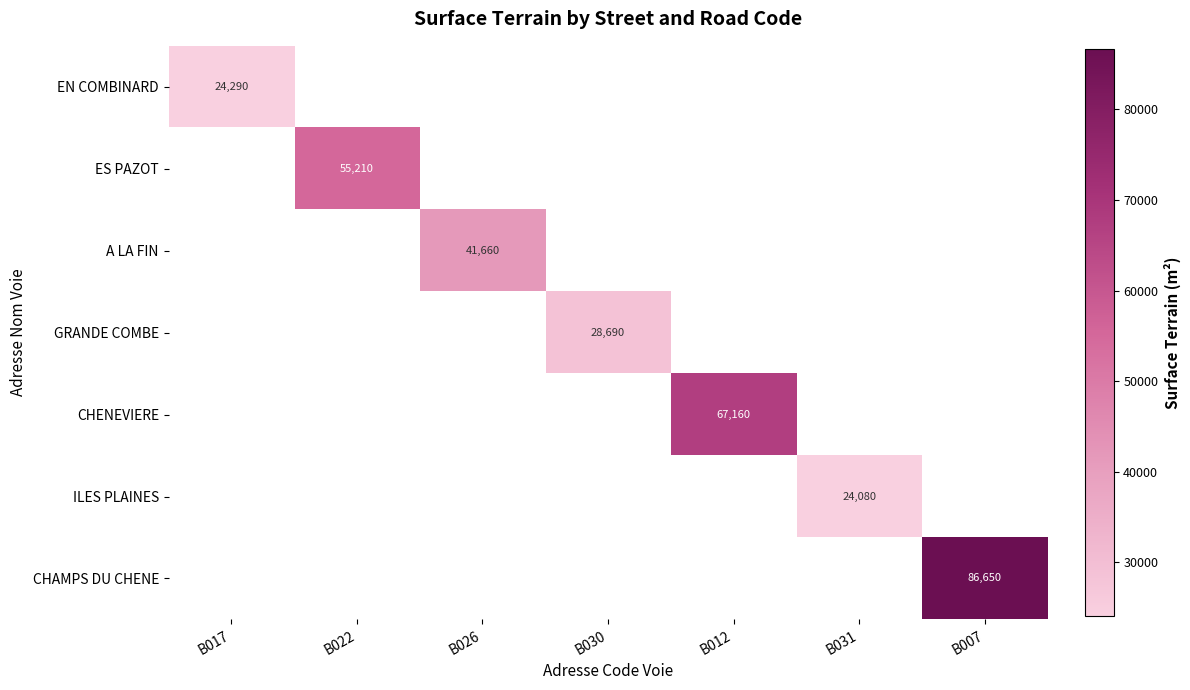

The value of CHENEVIERE at B012 is 92505. True or false?

False